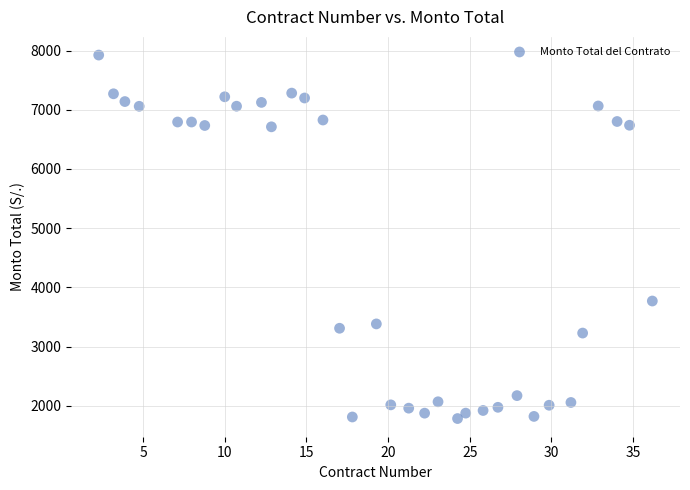

What is the range of Y values (max minus min)?

6141.0